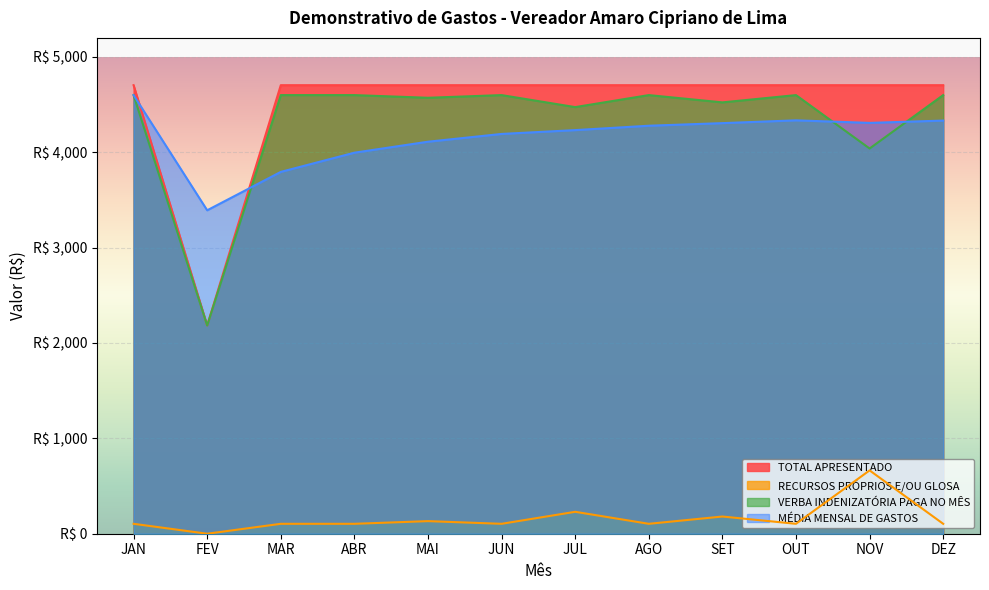

How many data points in TOTAL APRESENTADO are less than 4704?

1